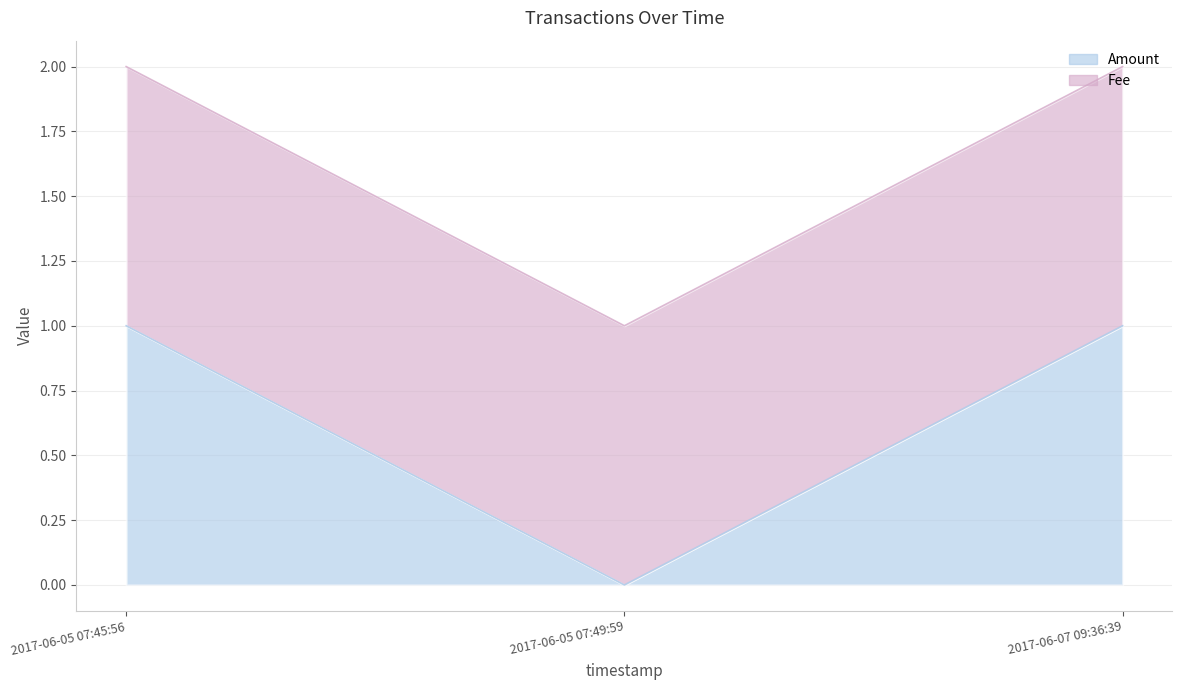

At which label is the value closest to 0?

2017-06-05 07:49:59